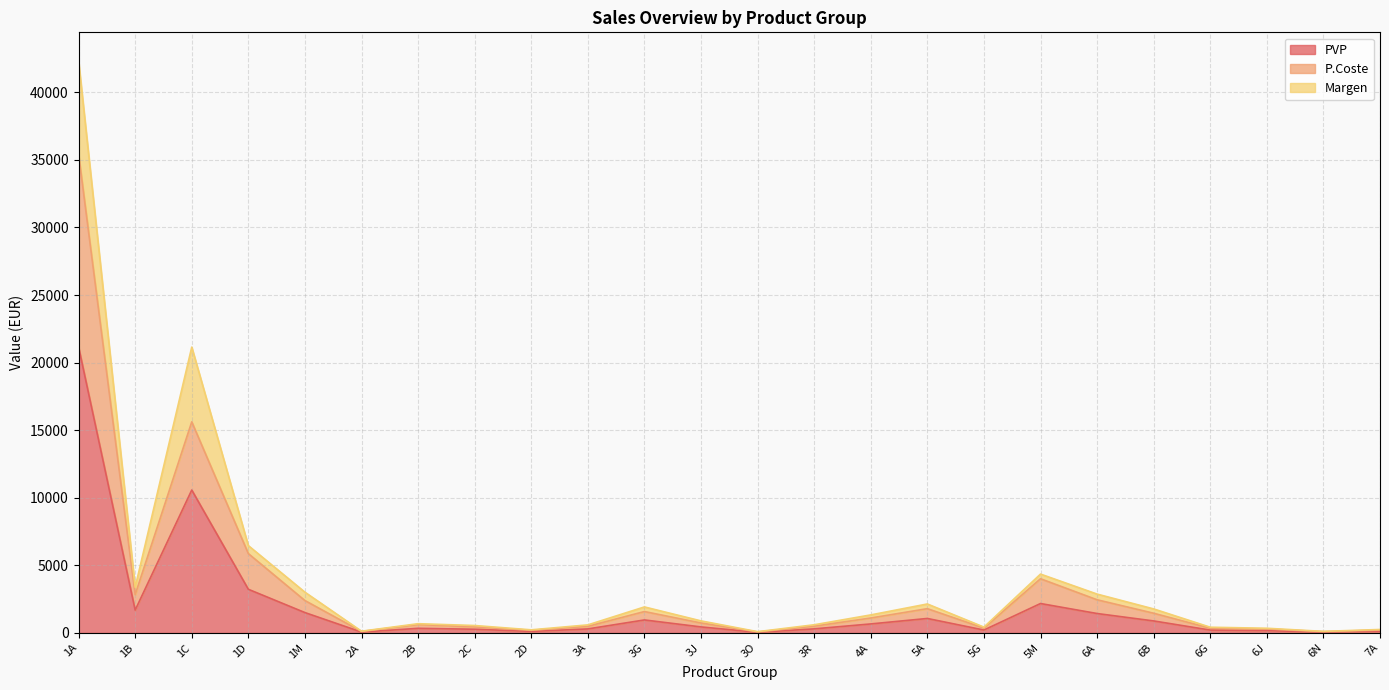

What is the minimum value for PVP?

47.5